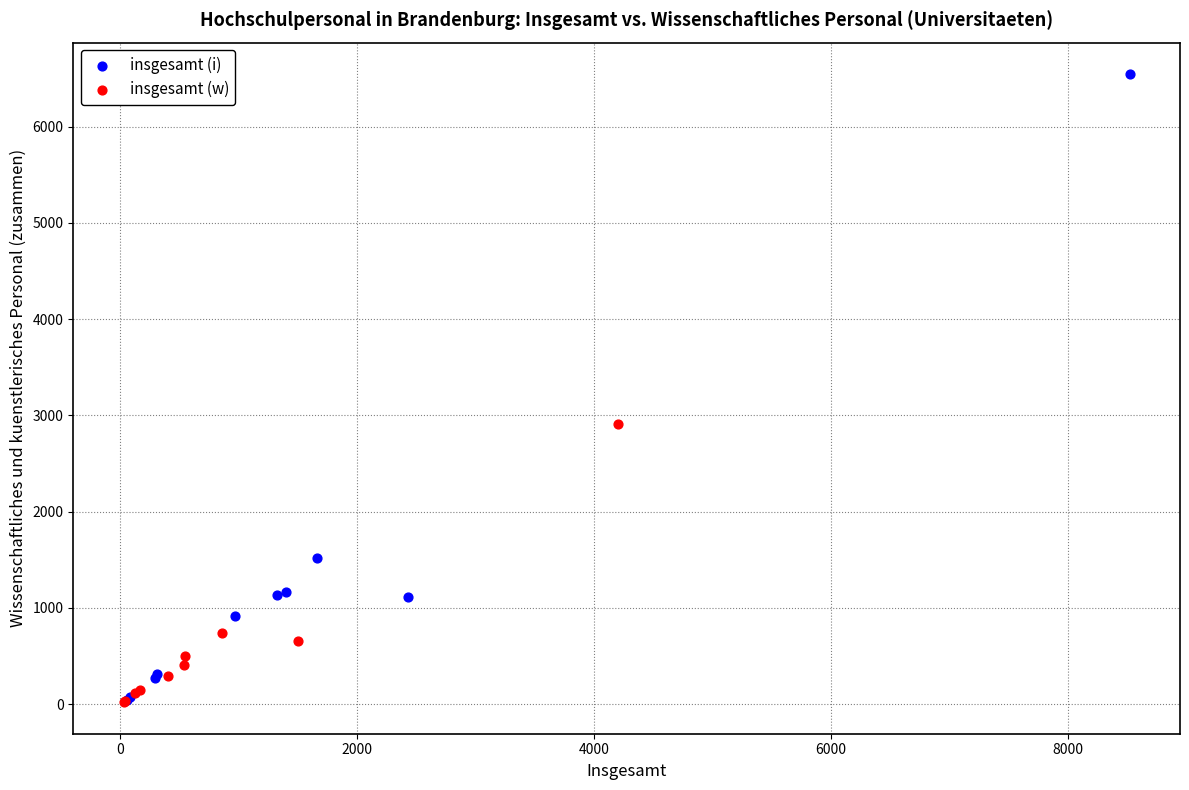

Which series has the widest spread of Y values?

insgesamt (i)